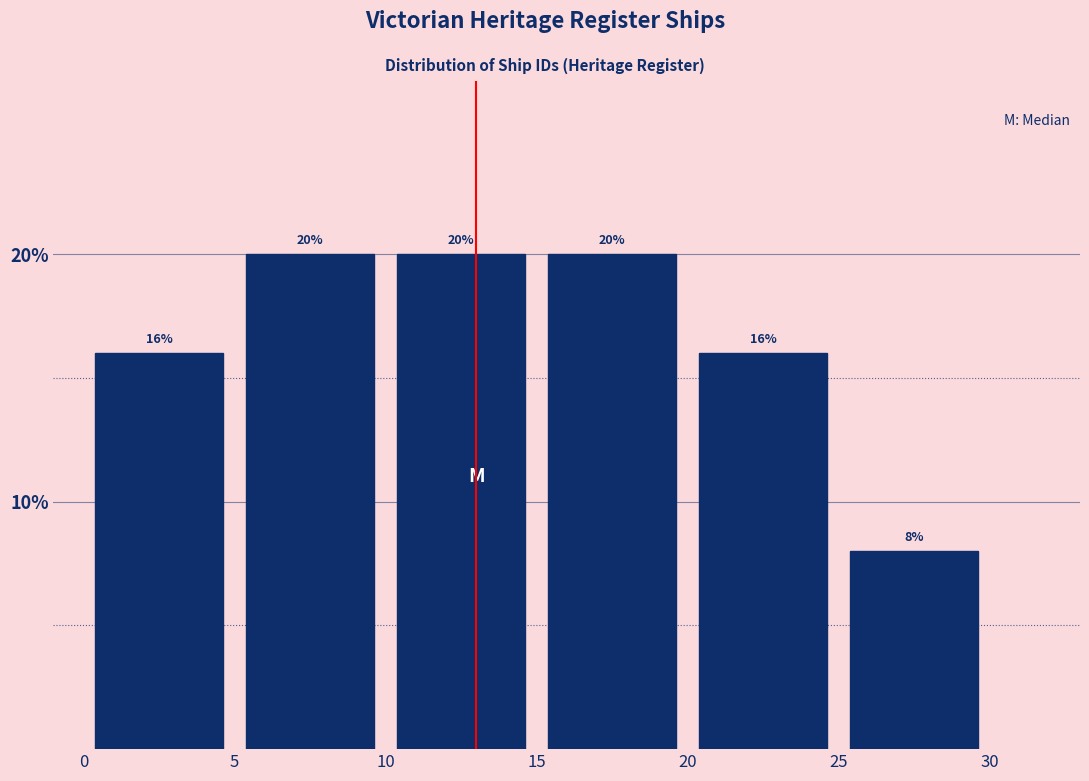

Reading left to right, list every bar in this chart as the range it spans on the x-axis followed by its height.

0 to 5: 16
5 to 10: 20
10 to 15: 20
15 to 20: 20
20 to 25: 16
25 to 30: 8